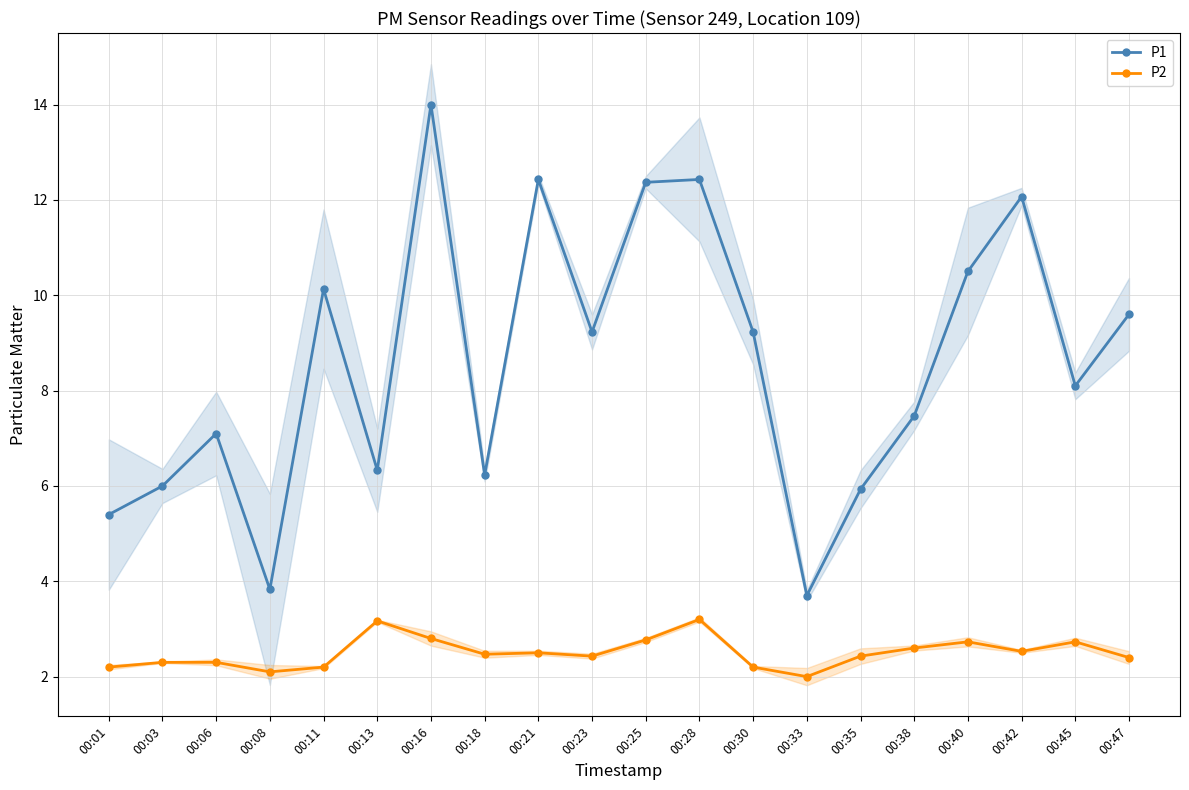

Count the number of categories in the chart.

20